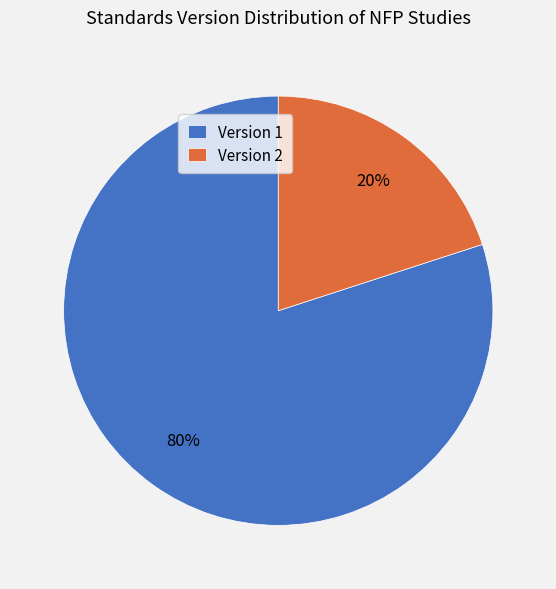

To the nearest percent, what is the average slice percentage?

50%